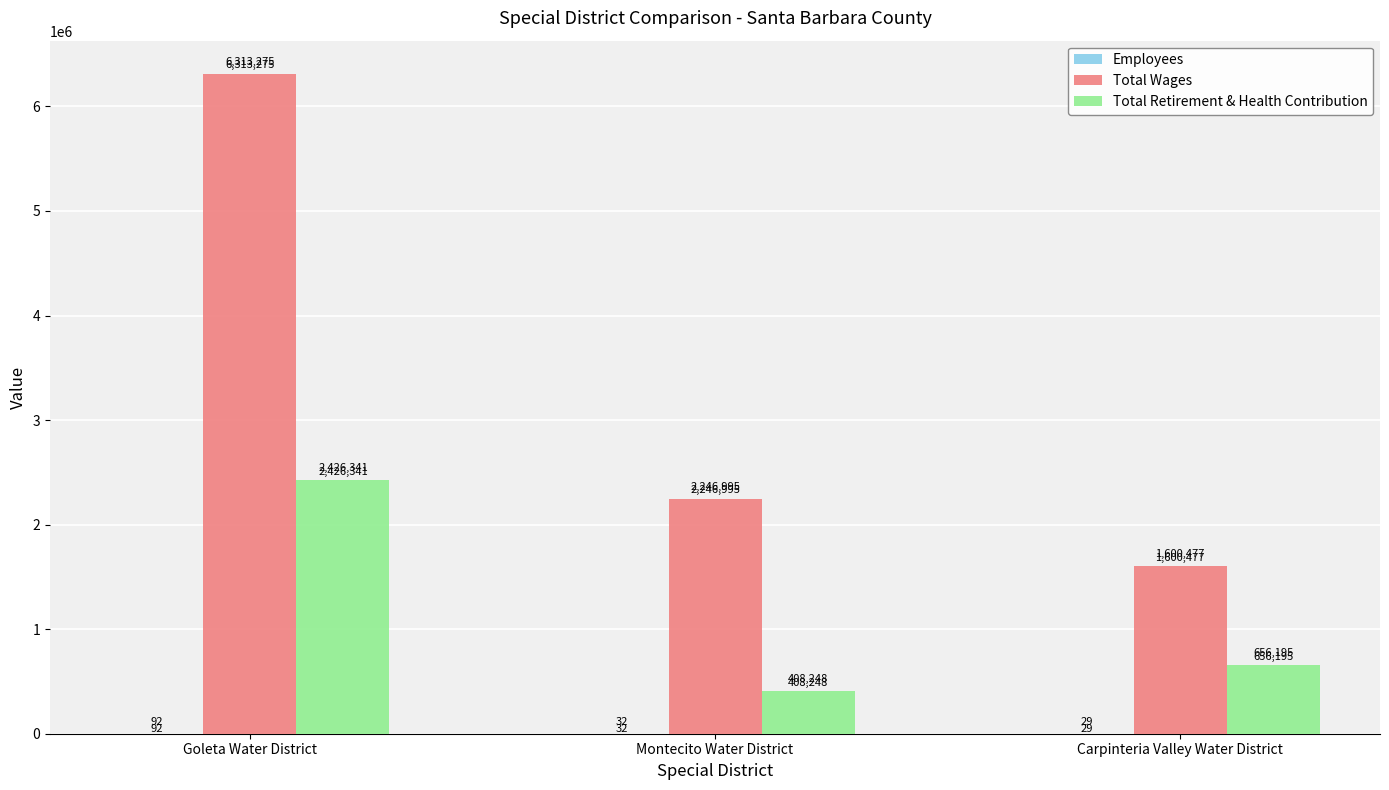

The value of Total Retirement & Health Contribution at Goleta Water District is 2426341. True or false?

True